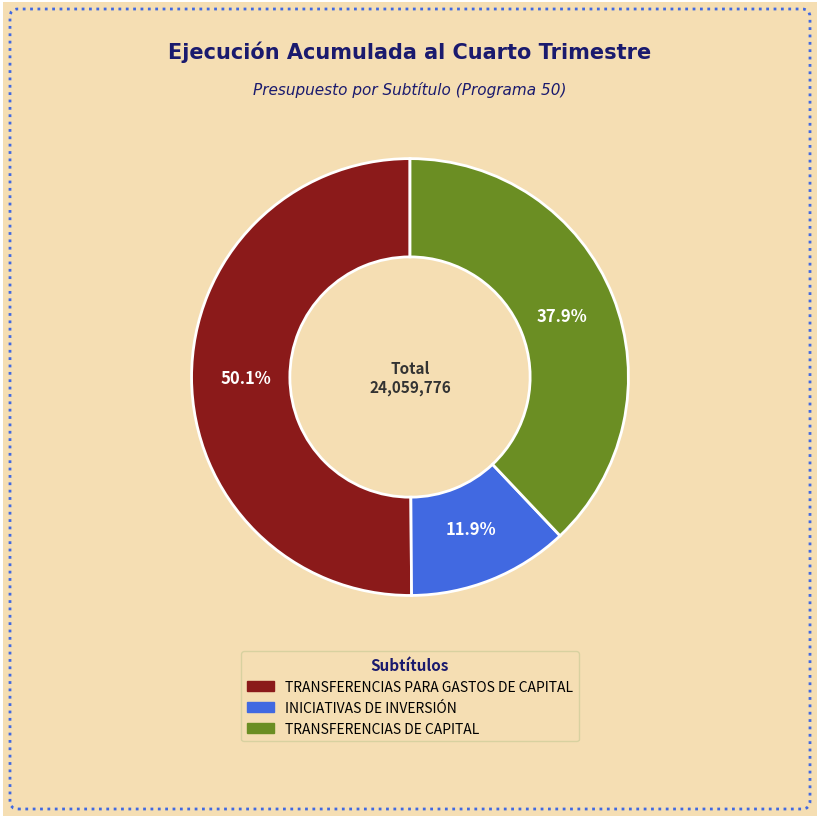

How many slices are in this pie chart?

3